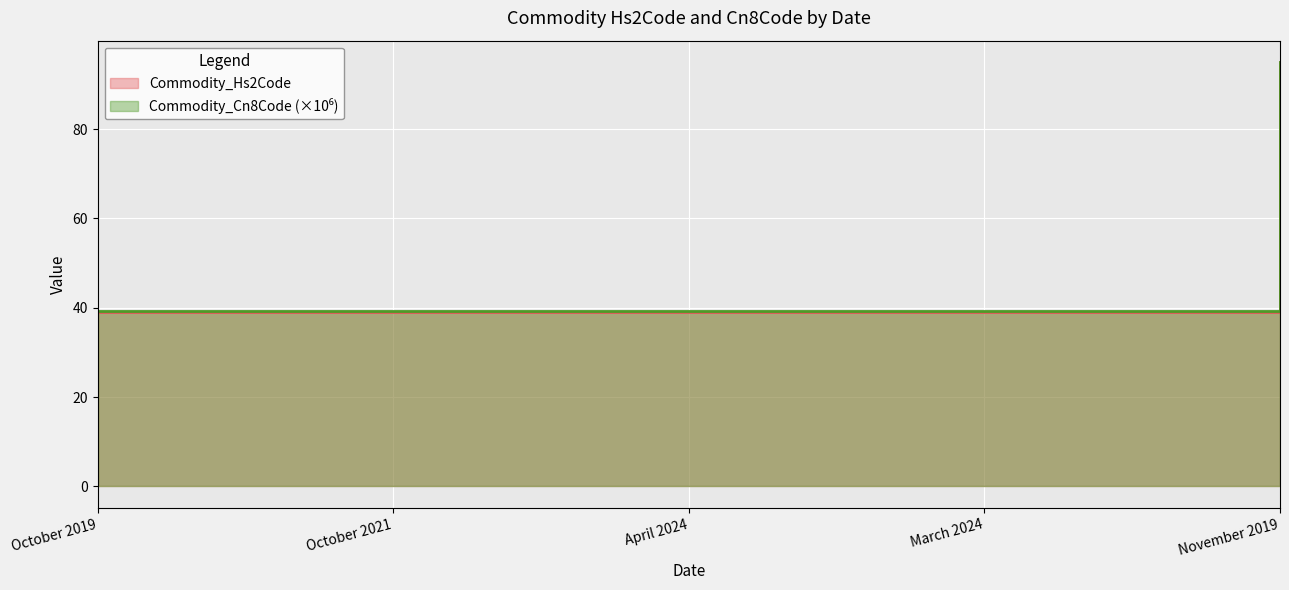

Rank the categories by Commodity_Hs2Code value from lowest to highest.

October 2019, October 2021, April 2024, March 2024, November 2019